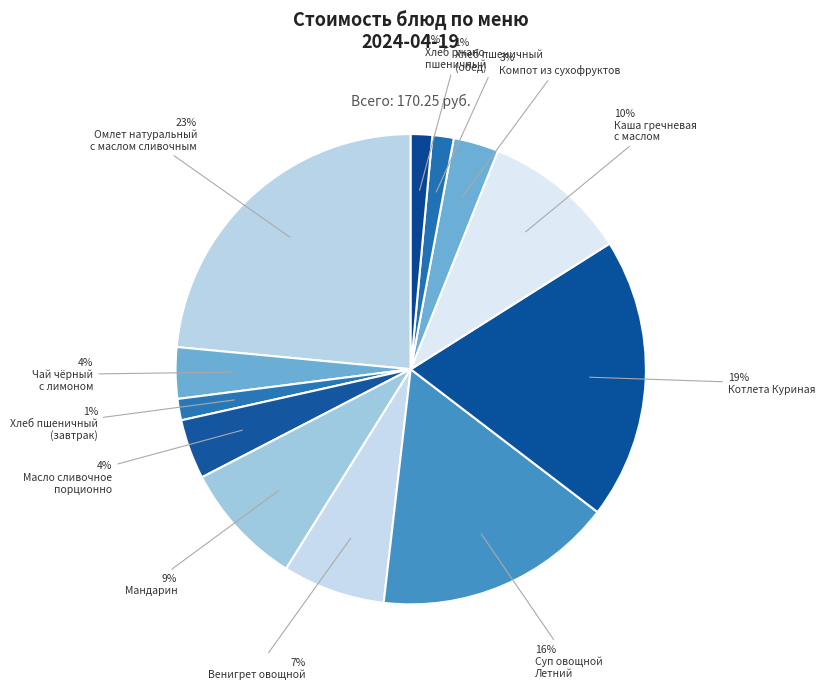

Which slice is the largest?

Омлет натуральный
с маслом сливочным